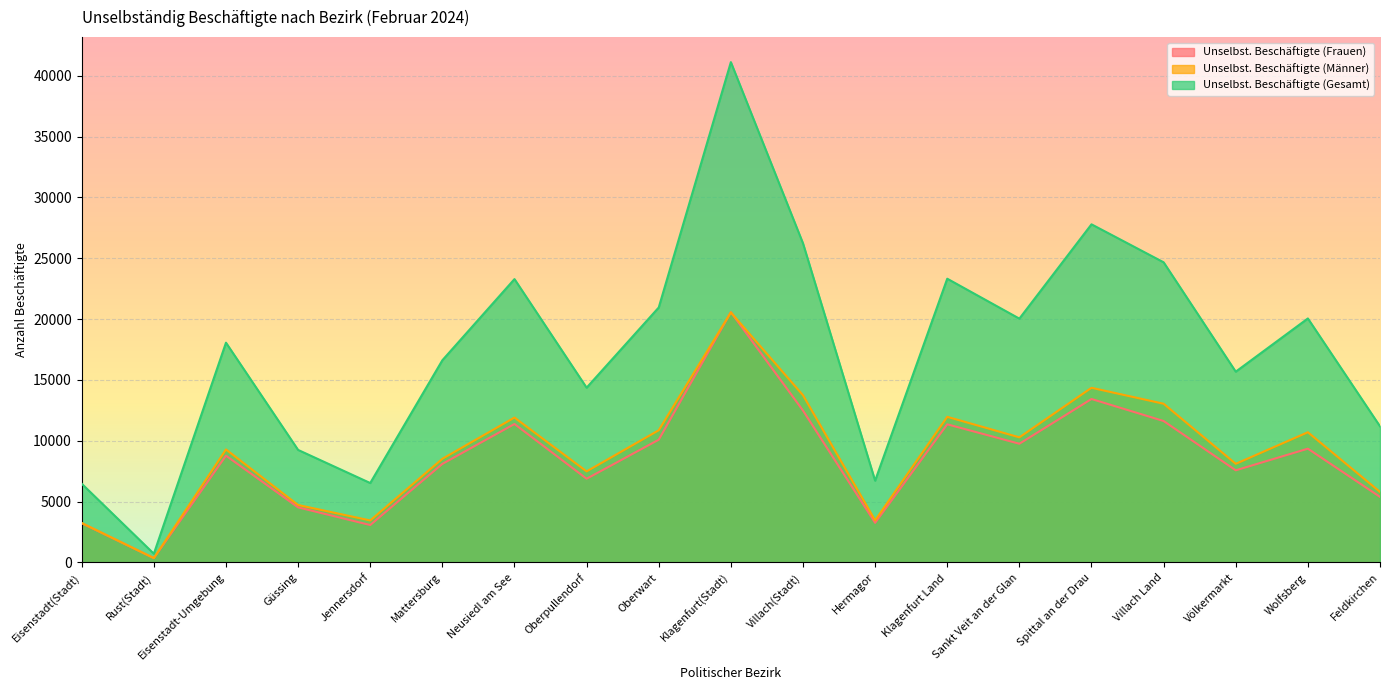

What value does the Unselbst. Beschäftigte (Gesamt) series have at Hermagor?

6720